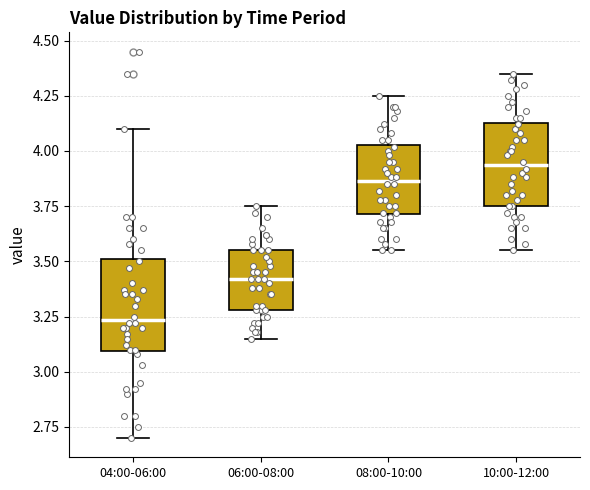

Reading left to right, read every box against the y-axis: the position of its median line, the range the box covers, and the ends of its whiskers. The values are not printed on the chart, so give them approximately, as read against the axis.

04:00-06:00: median 3.25, box 3.10 to 3.50, whiskers 2.70 to 4.10
06:00-08:00: median 3.40, box 3.30 to 3.55, whiskers 3.15 to 3.75
08:00-10:00: median 3.85, box 3.70 to 4.05, whiskers 3.55 to 4.25
10:00-12:00: median 3.95, box 3.75 to 4.15, whiskers 3.55 to 4.35